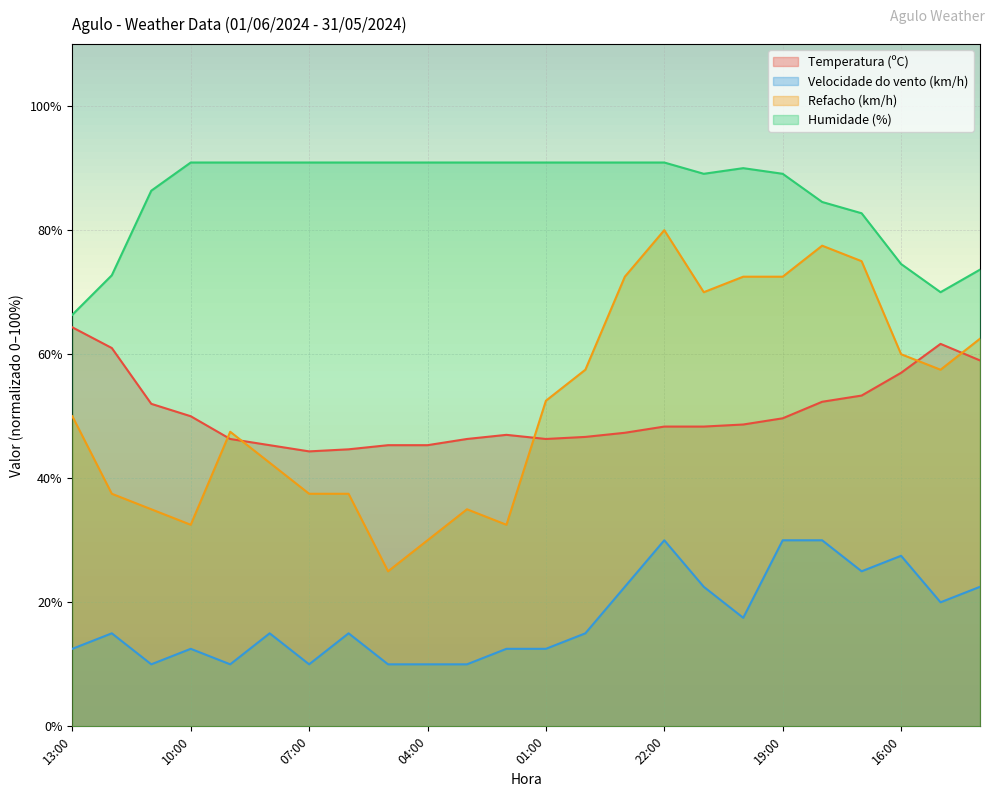

Which series has the largest total across all categories?

Humidade (%)